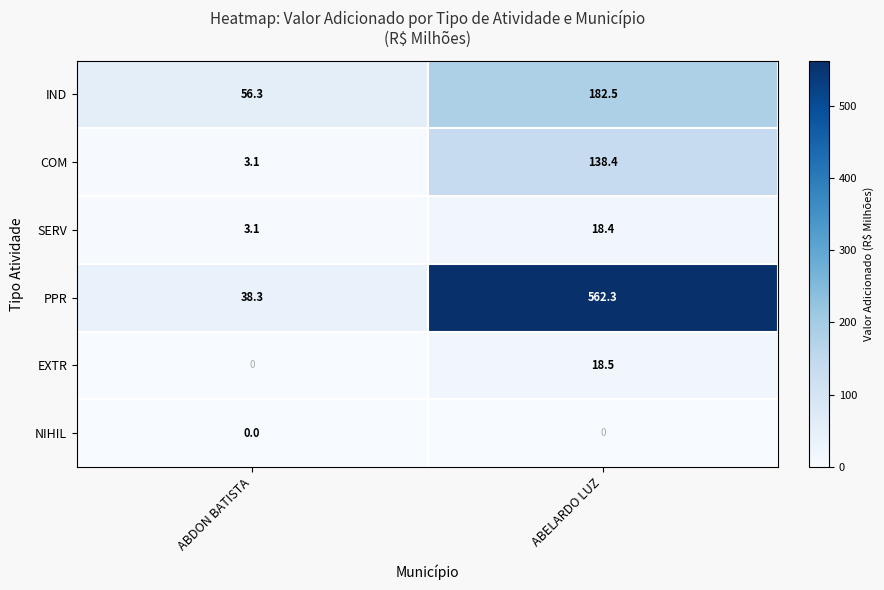

What is the difference between the maximum and minimum values in the EXTR series?

18.5